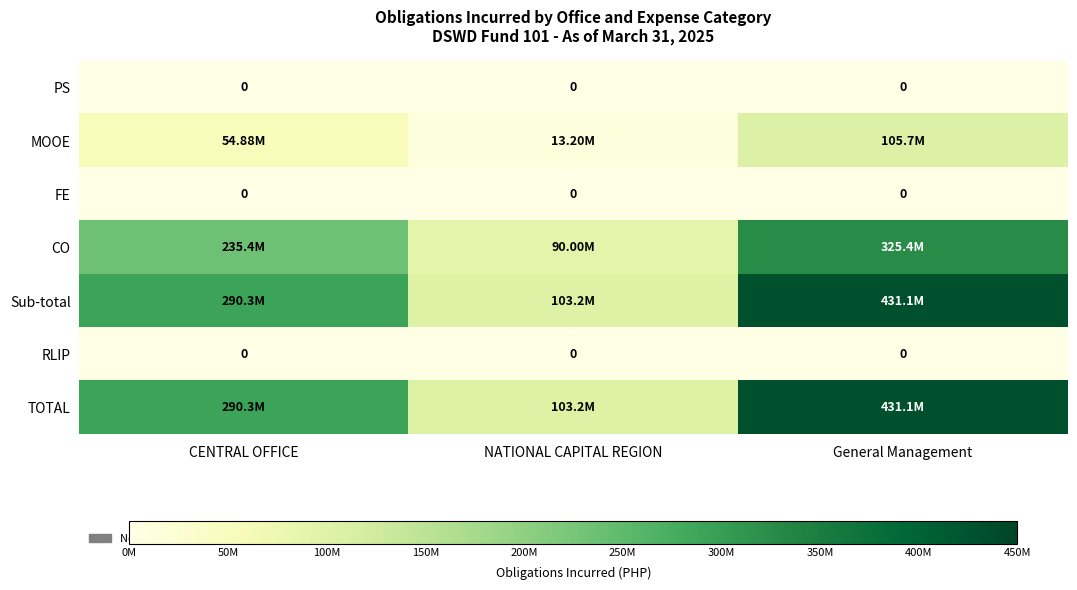

Which series has the widest spread of values?

Sub-total